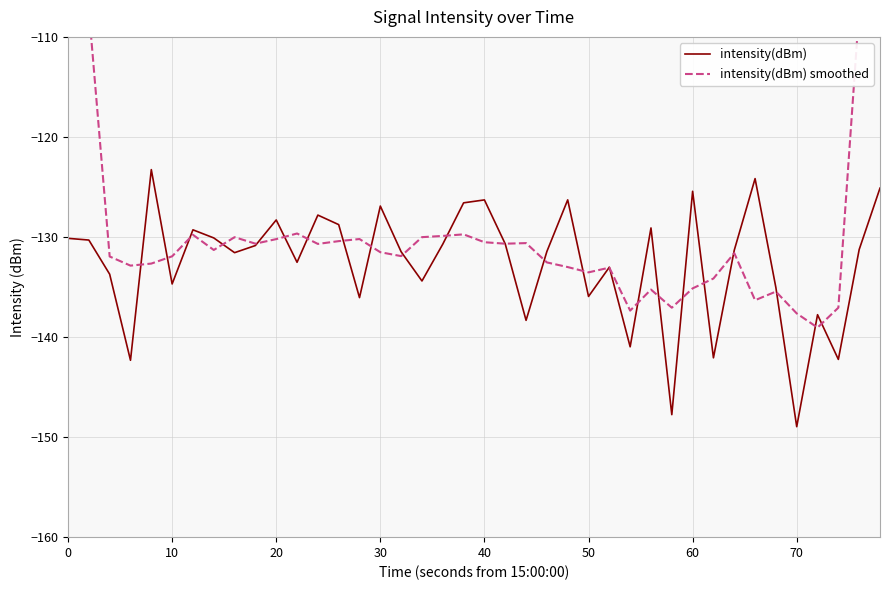

How many lines are shown in the chart?

2